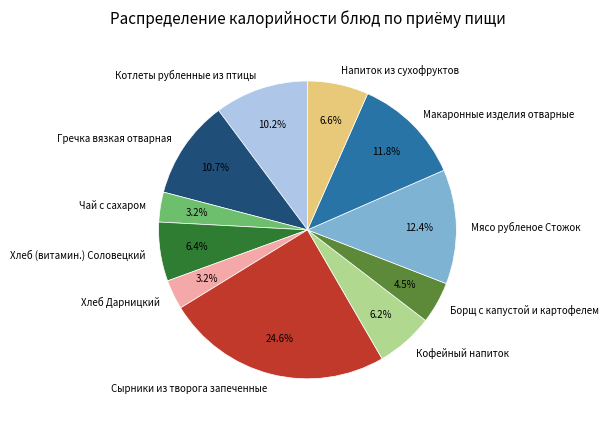

Count the number of slices in the pie.

11